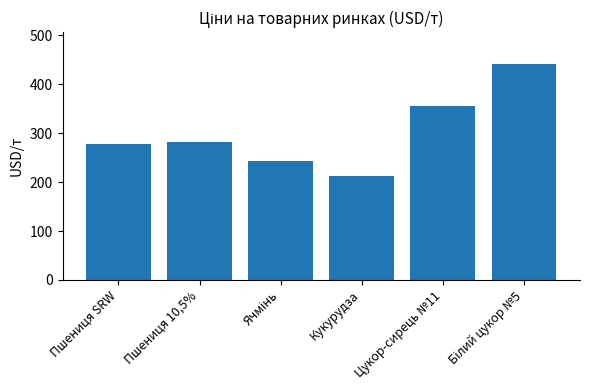

Approximately how many times larger is the value at Пшениця 10,5% compared to Пшениця SRW?

1.0